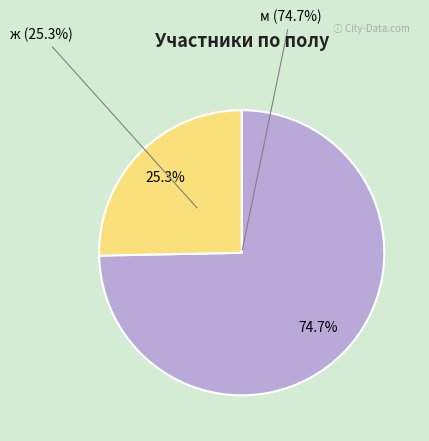

To the nearest percent, what percentage of the pie is м?

75%